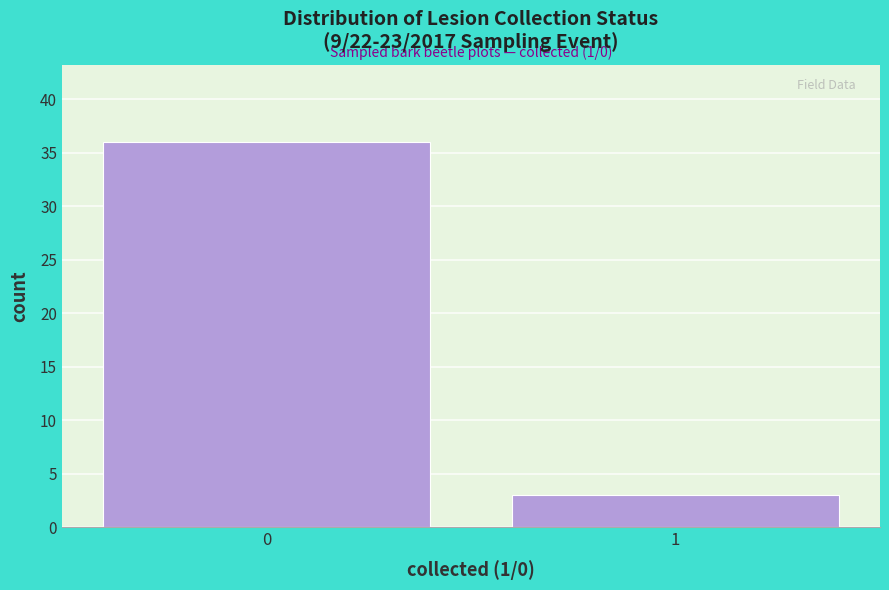

Reading left to right, extract all data points from this chart.

0=36	1=3